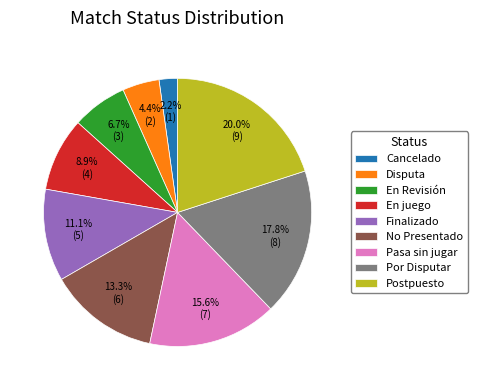

Does Disputa account for over 50% of the chart?

No